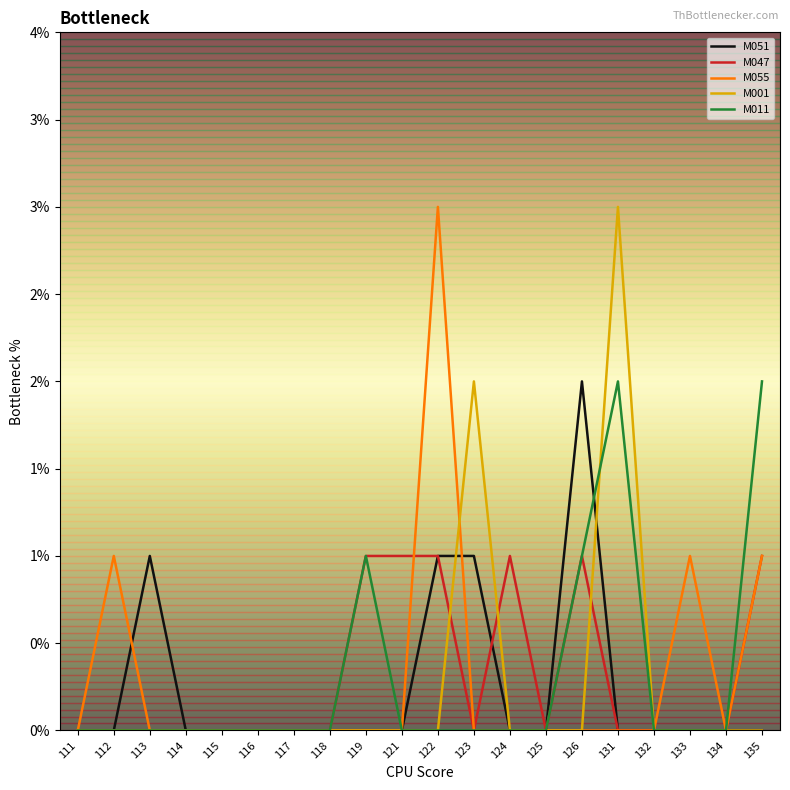

How many M047 values are between 0 and 1?

20